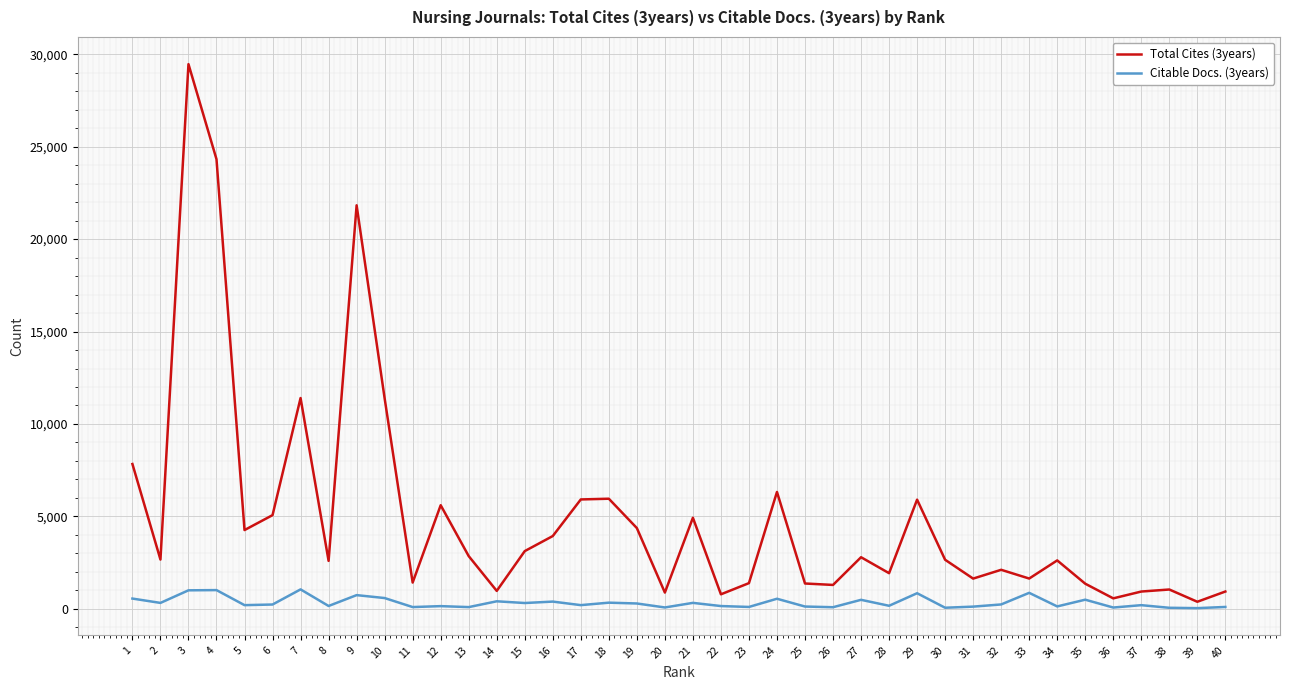

What is the maximum value shown in the chart?

29461